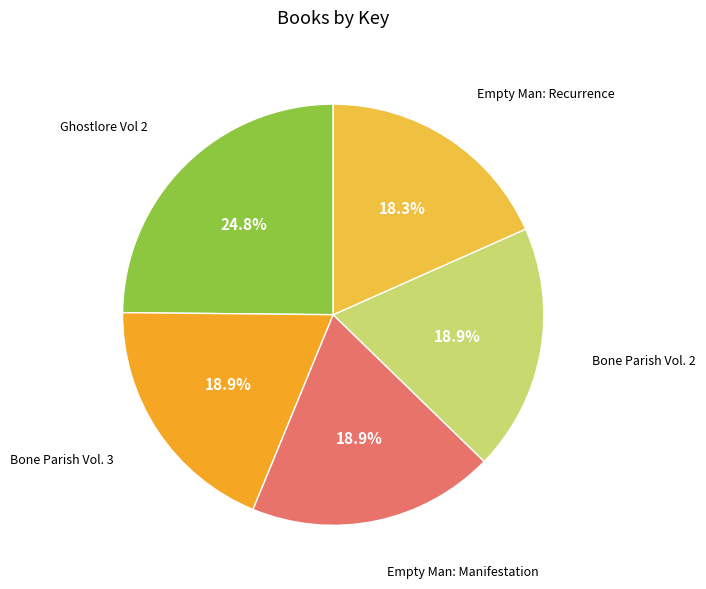

Between Ghostlore Vol 2 and Empty Man: Recurrence, which is larger?

Ghostlore Vol 2